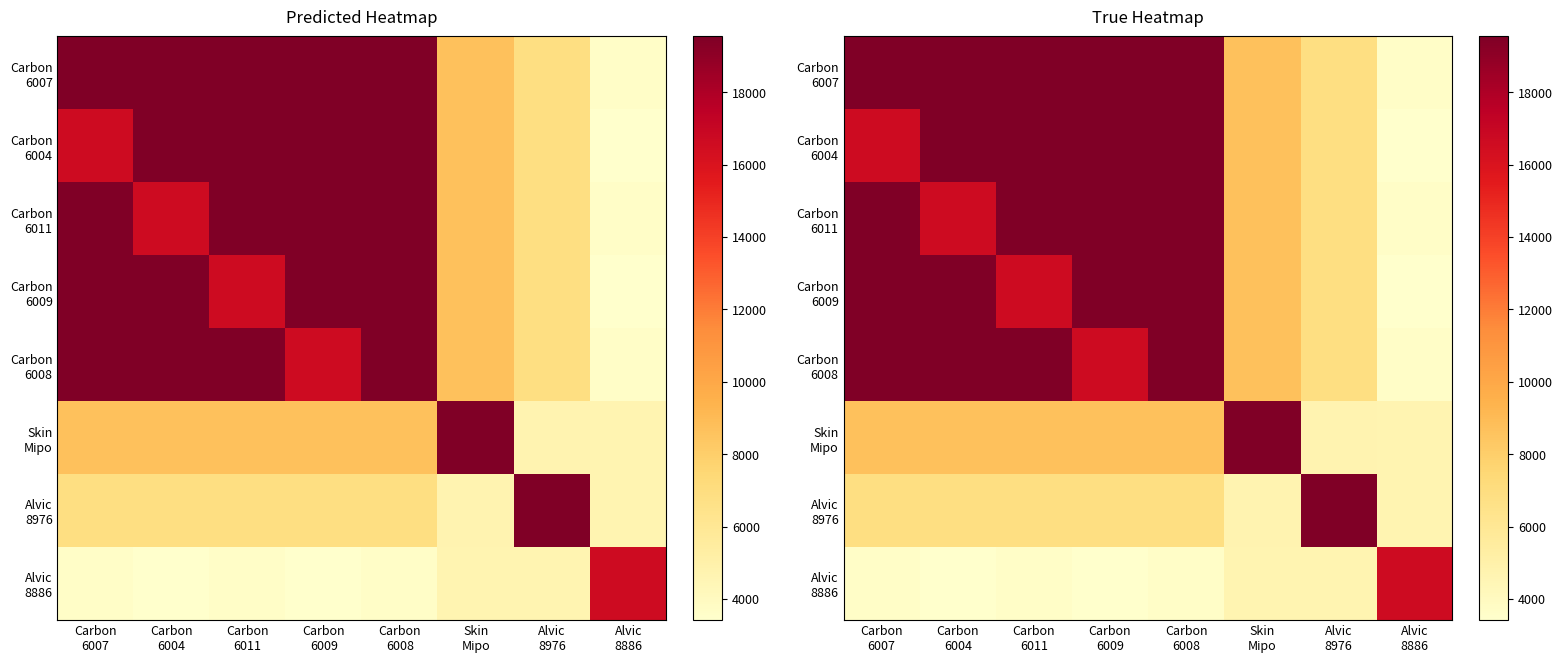

What is the average value of the Skin Міро series?

9027.3